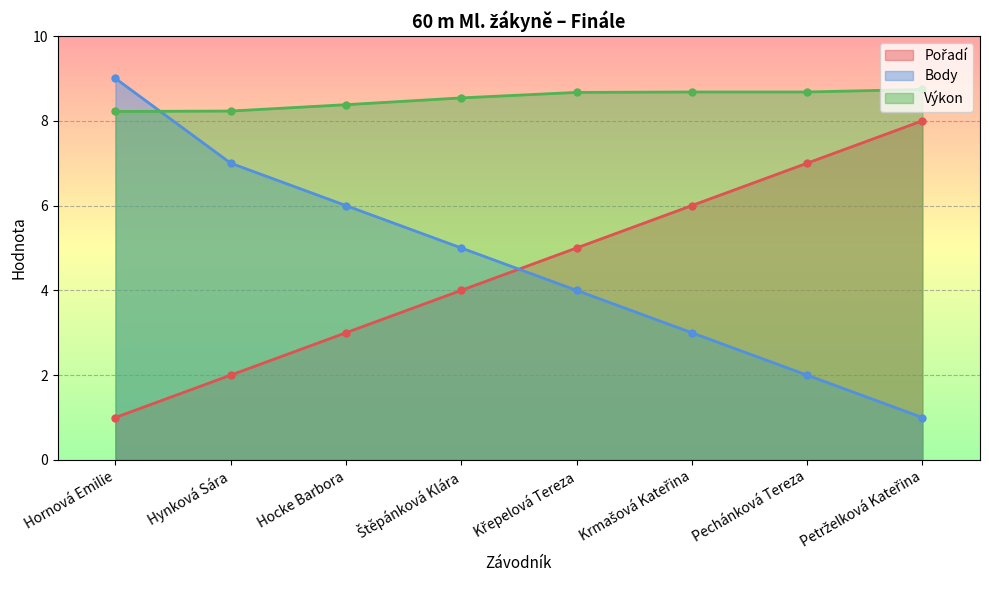

At which label does Pořadí reach its minimum?

Hornová Emilie